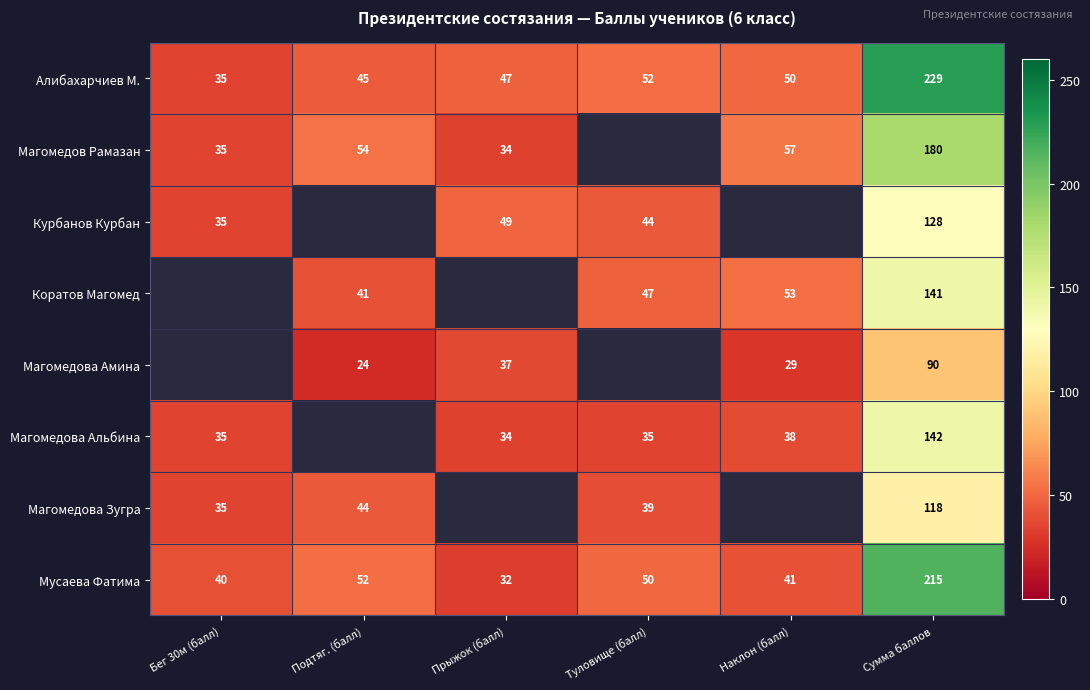

Read the Алибахарчиев М. value at Туловище (балл).

52